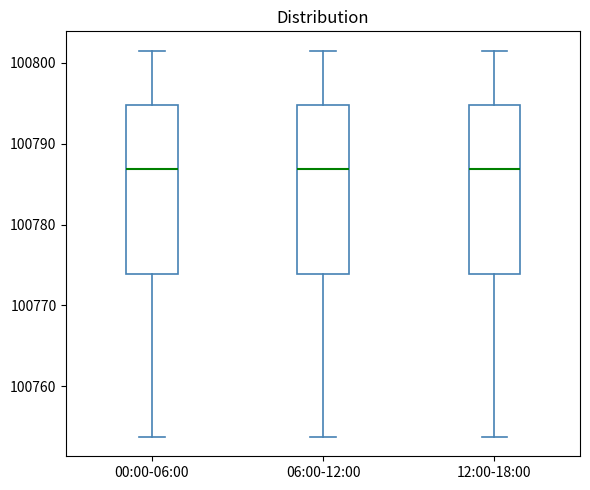

Reading left to right, read every box against the y-axis: the position of its median line, the range the box covers, and the ends of its whiskers. The values are not printed on the chart, so give them approximately, as read against the axis.

00:00-06:00: median 100787, box 100774 to 100795, whiskers 100754 to 100802
06:00-12:00: median 100787, box 100774 to 100795, whiskers 100754 to 100802
12:00-18:00: median 100787, box 100774 to 100795, whiskers 100754 to 100802